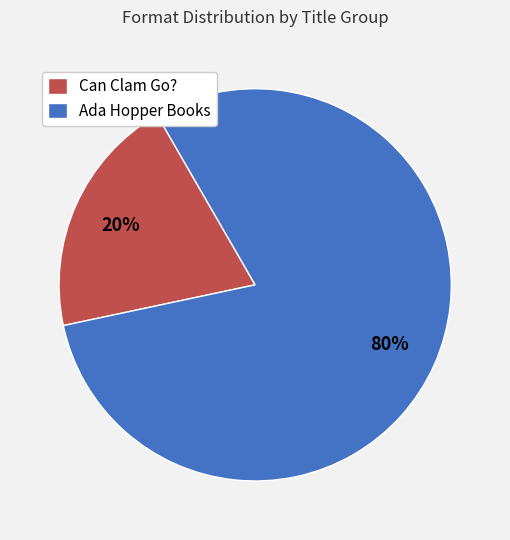

To the nearest percent, what is the difference between the largest and smallest slice percentages?

60%